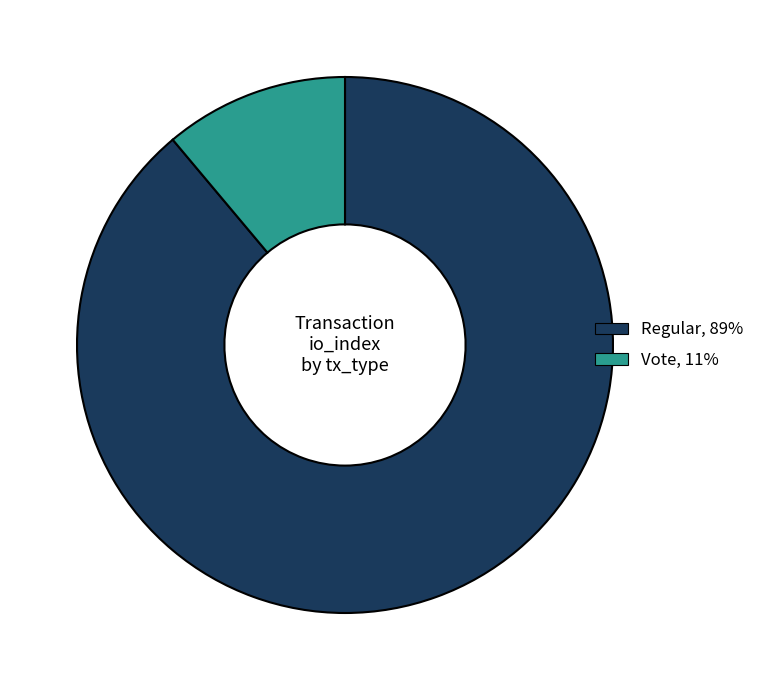

Is there a majority slice in this chart?

Yes